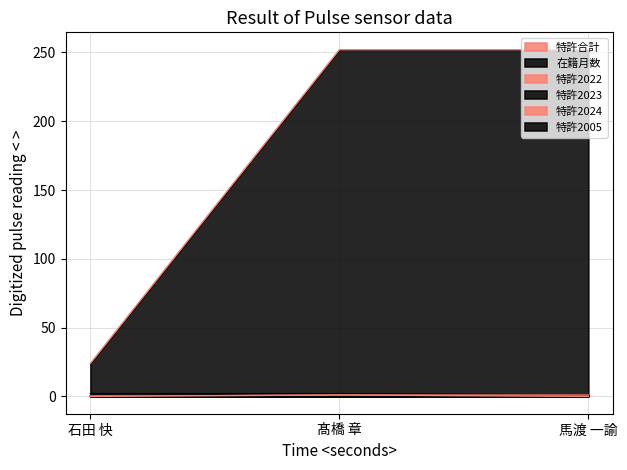

Which series has the widest spread of values?

在籍月数